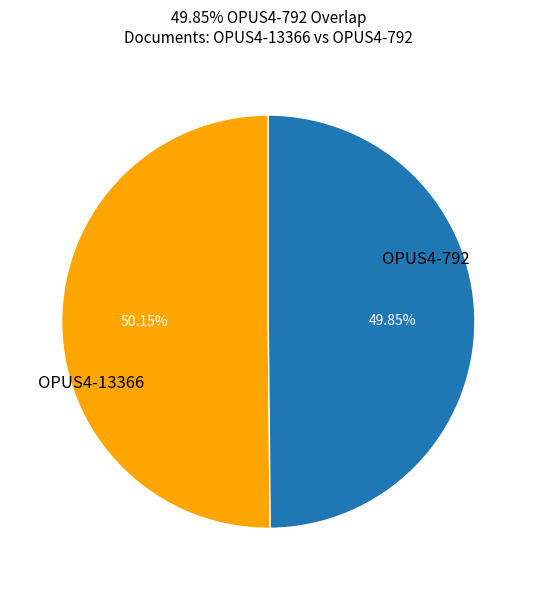

Does any single category account for the majority?

Yes